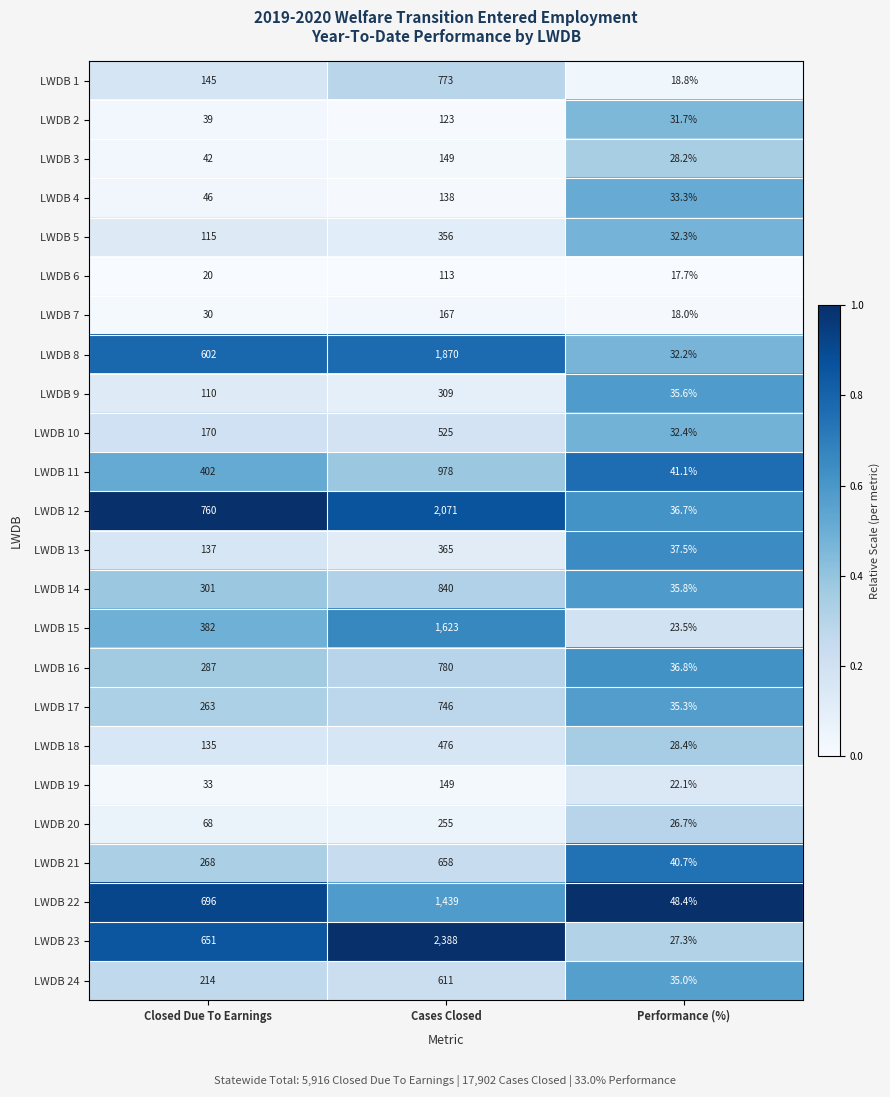

Which series has the largest total across all categories?

LWDB 23